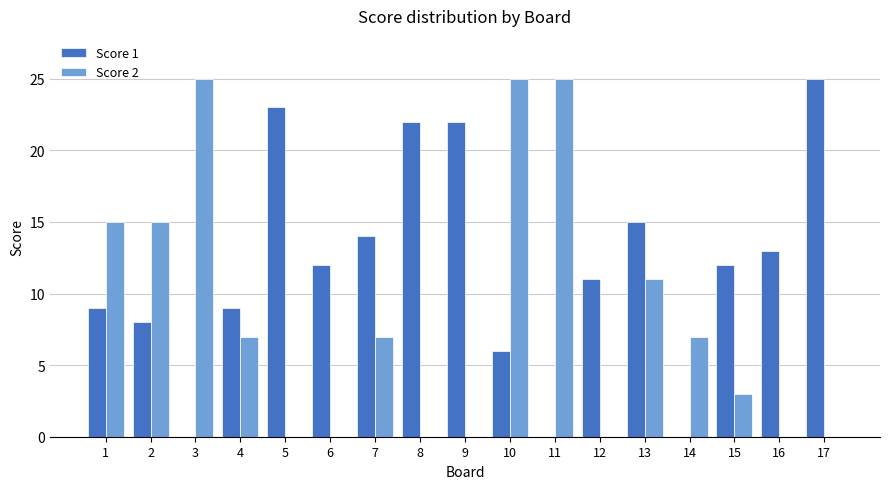

At which category is the sum across all series the highest?

10